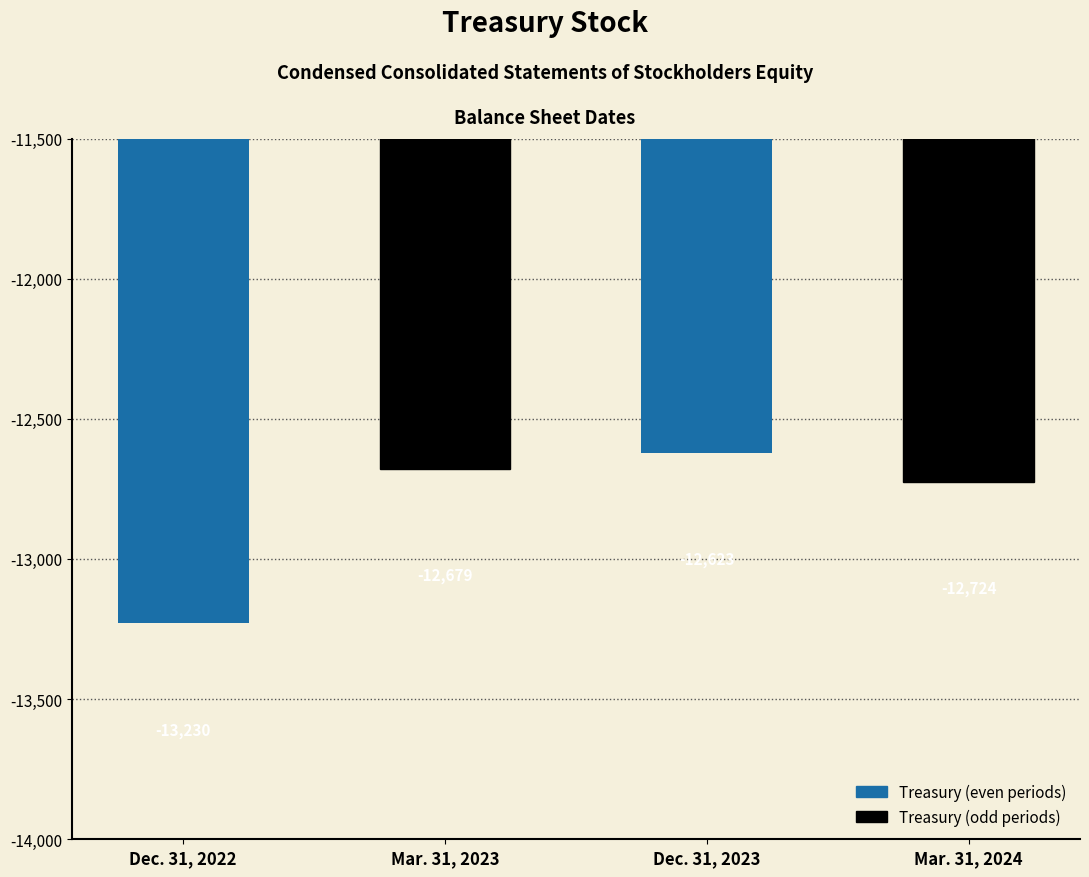

Reading left to right, transcribe all the data shown in this chart.

-13230	-12679	-12623	-12724